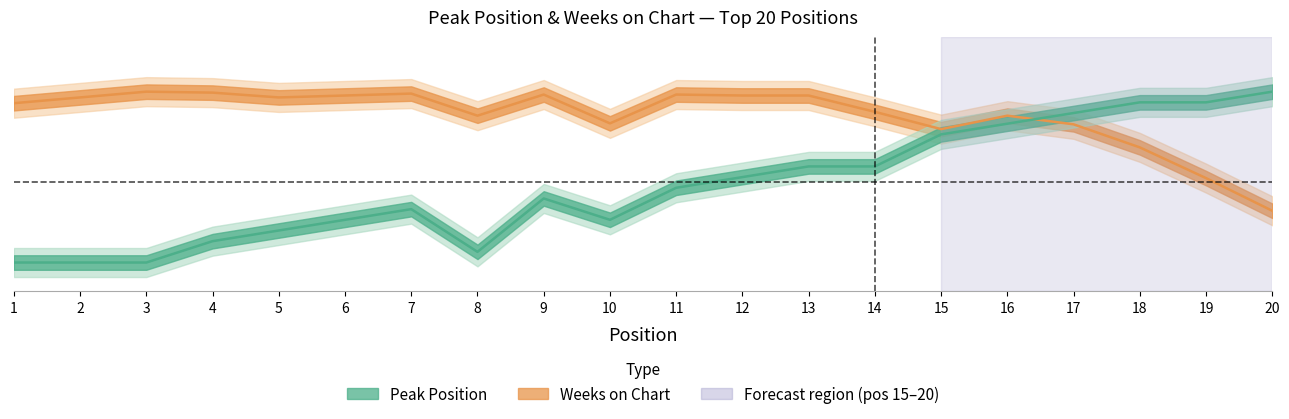

What value does the Weeks on Chart series have at 12?

1.0